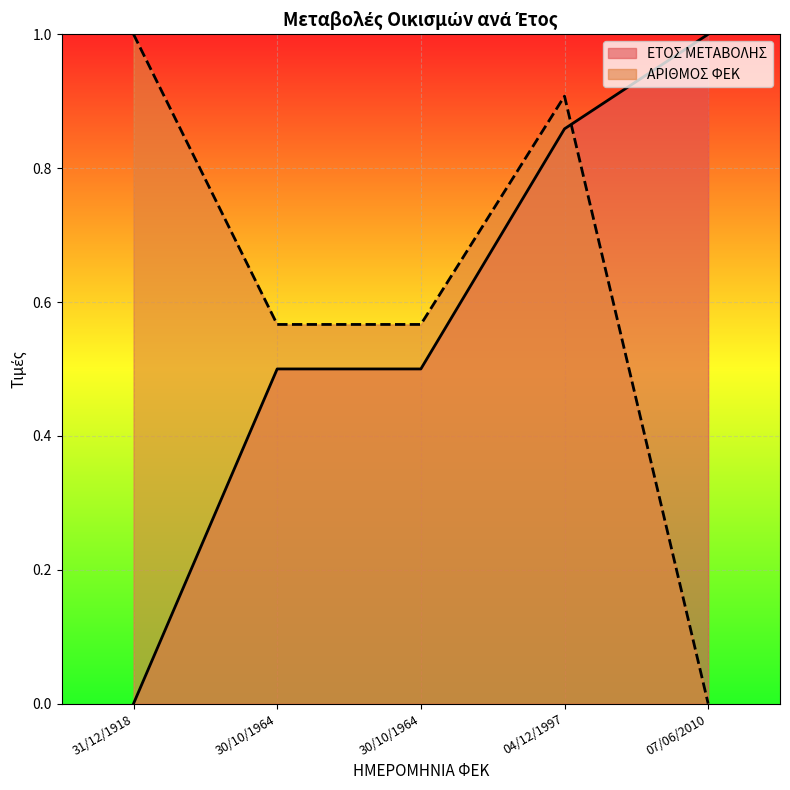

At how many categories does at least one series exceed 0?

5